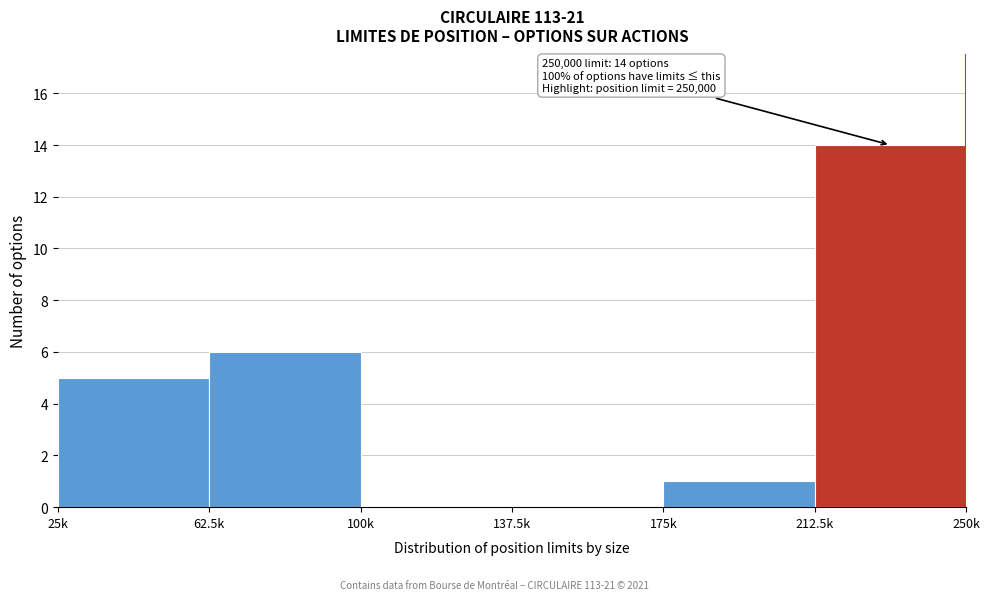

Reading left to right, list all the values displayed in this chart.

25k=5	62.5k=6	100k=0	137.5k=0	175k=1	212.5k=14